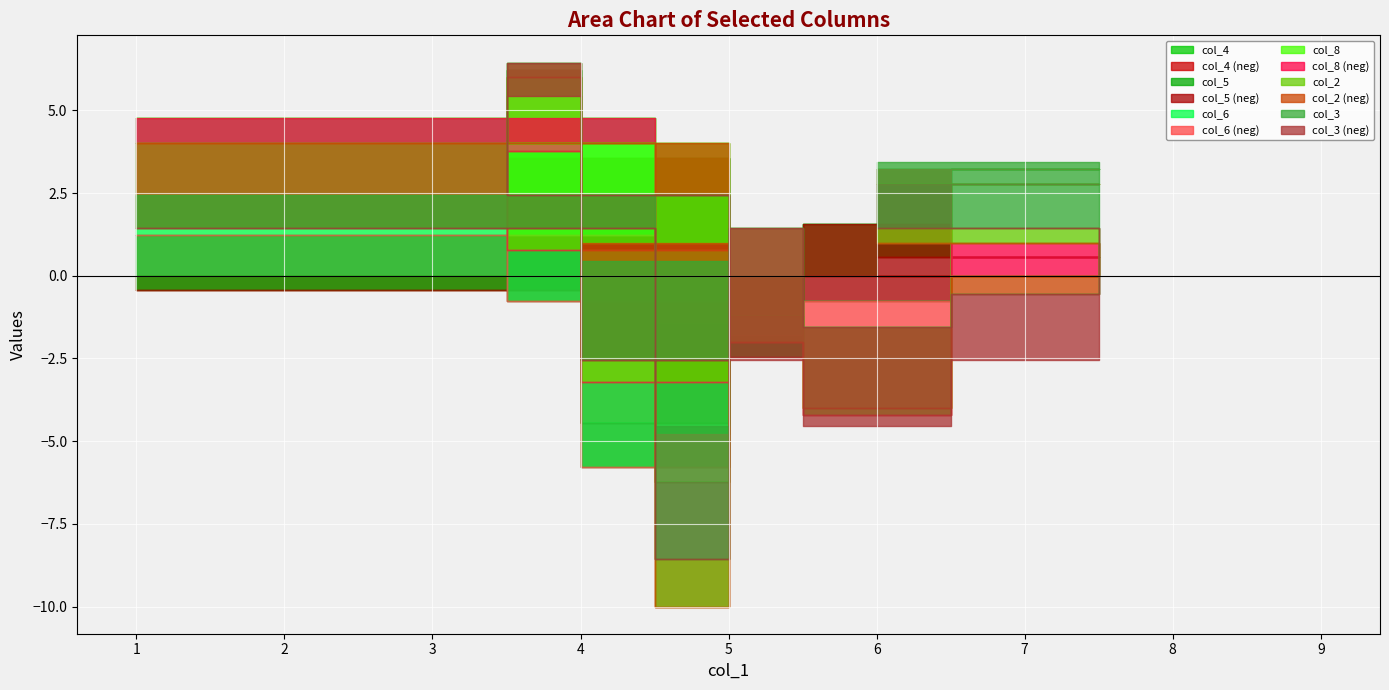

What is the difference between the col_3 values at 8 and 3?

1